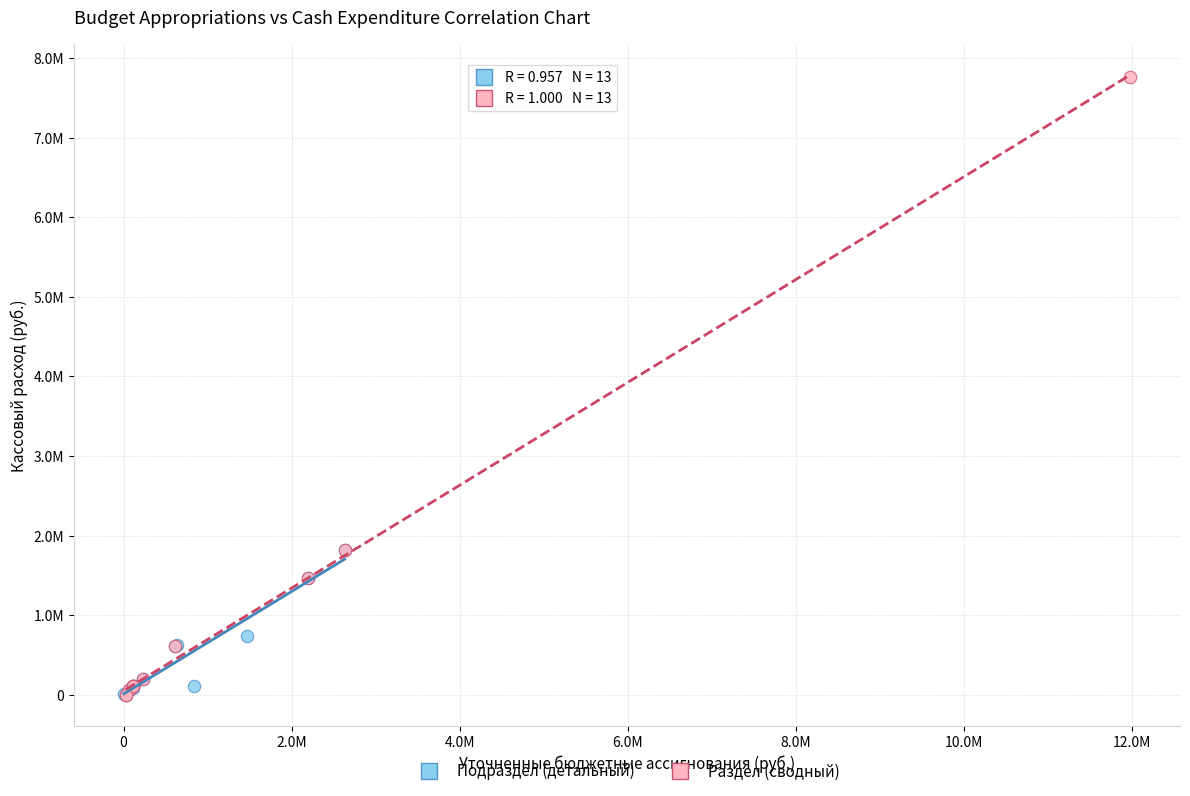

Which series has the widest spread of Y values?

Раздел (сводный)